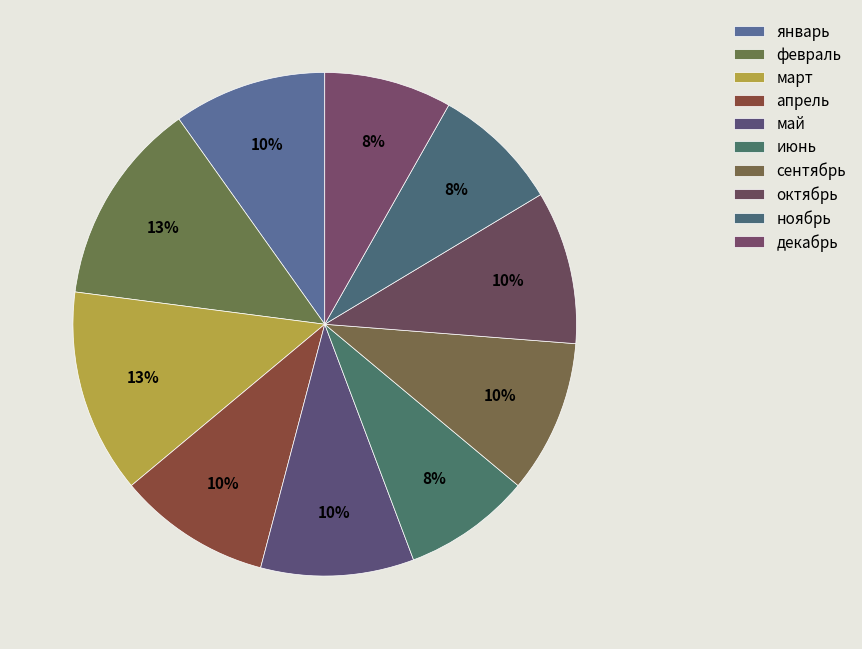

The декабрь slice represents 16% of the pie. True or false?

False